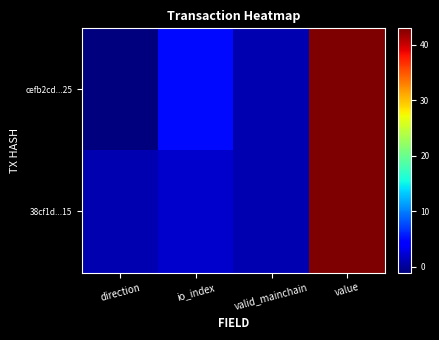

Which label corresponds to the largest value in the chart?

value